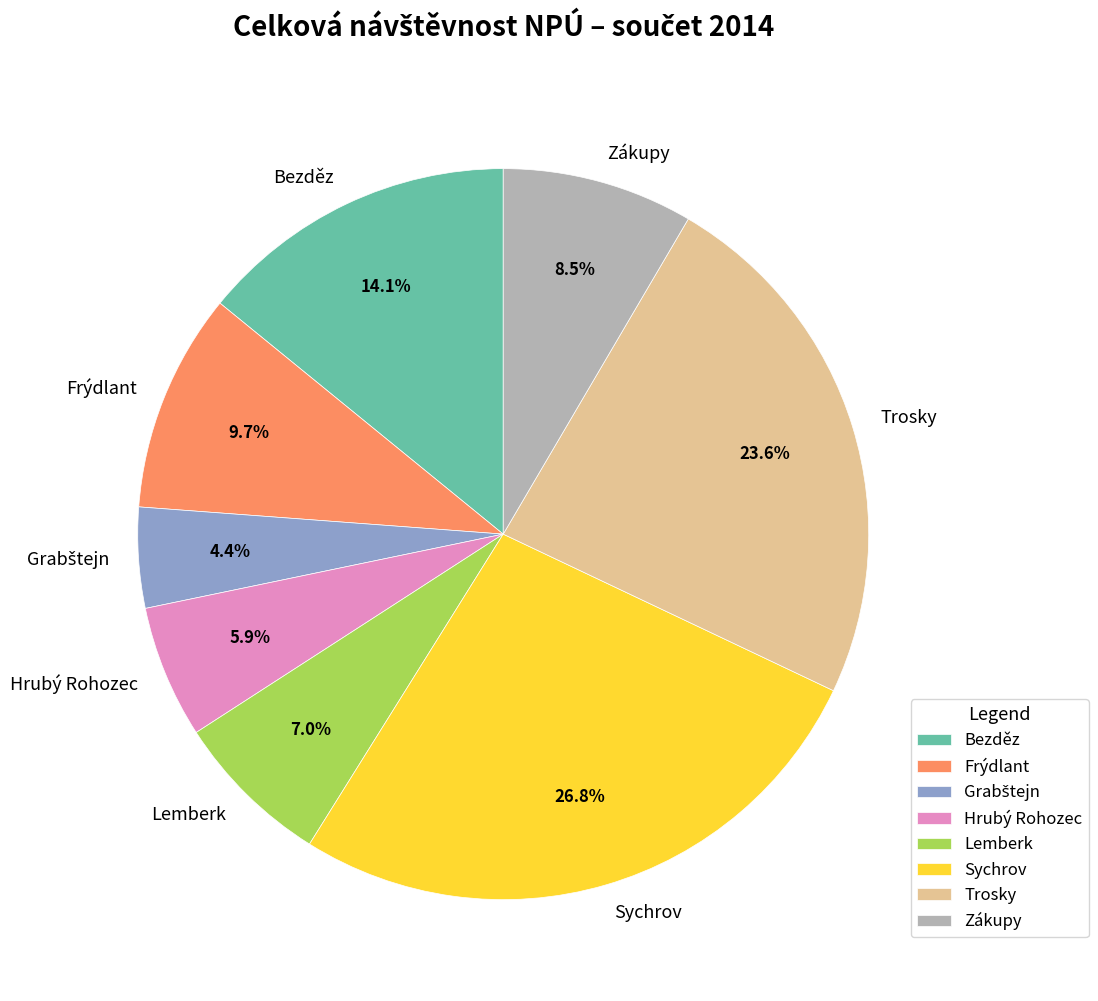

What percentage is NOT represented by Sychrov?

73.2%